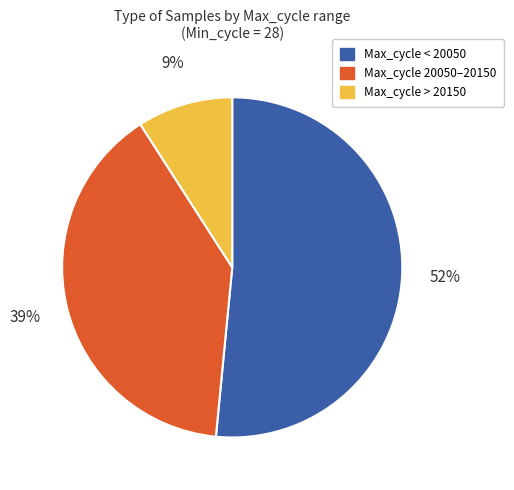

Is there any slice that represents more than half of the pie?

Yes